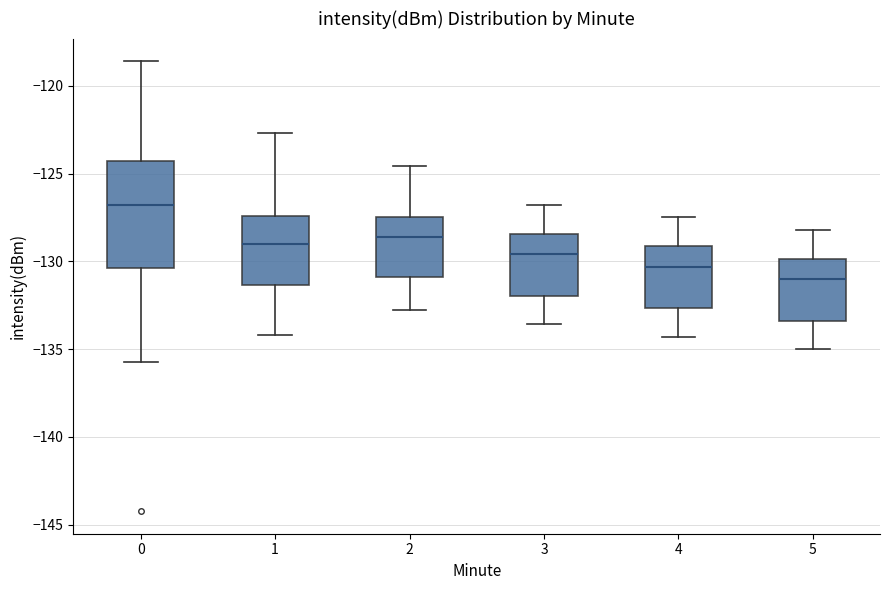

Which box's median line is the lowest?

5